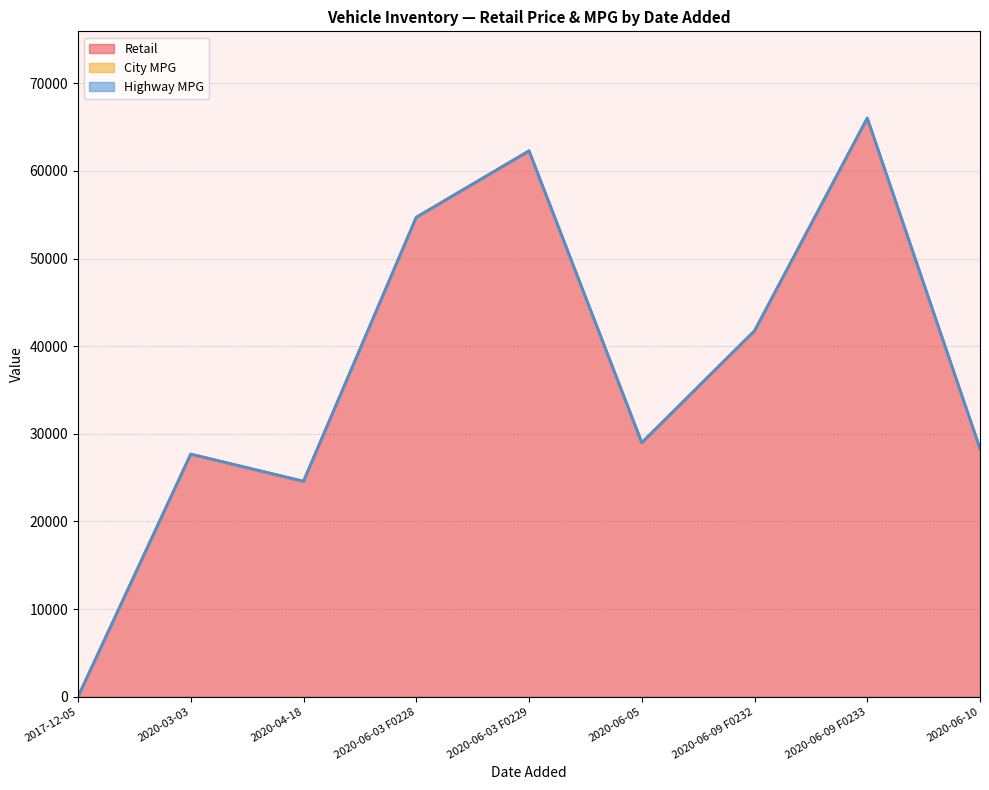

Which series has the largest range (max minus min)?

Retail